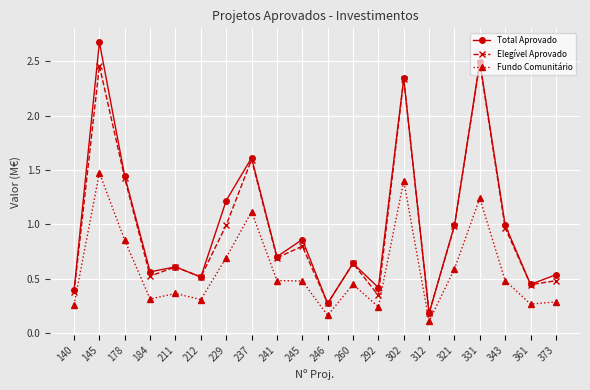

What is the difference between the highest and lowest values at 331?

1.3